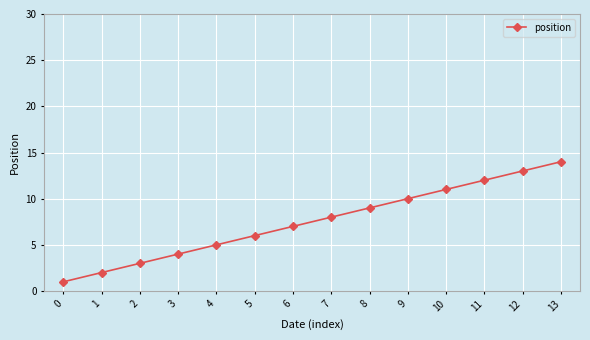

How many data points are less than 8?

7